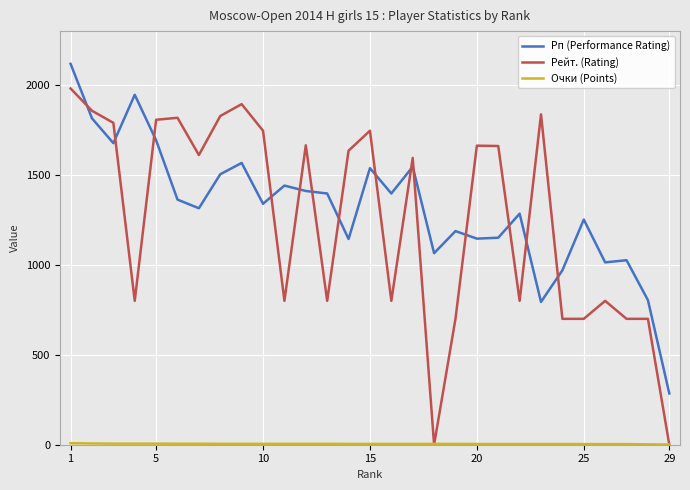

What is the greatest value displayed?

2118.0